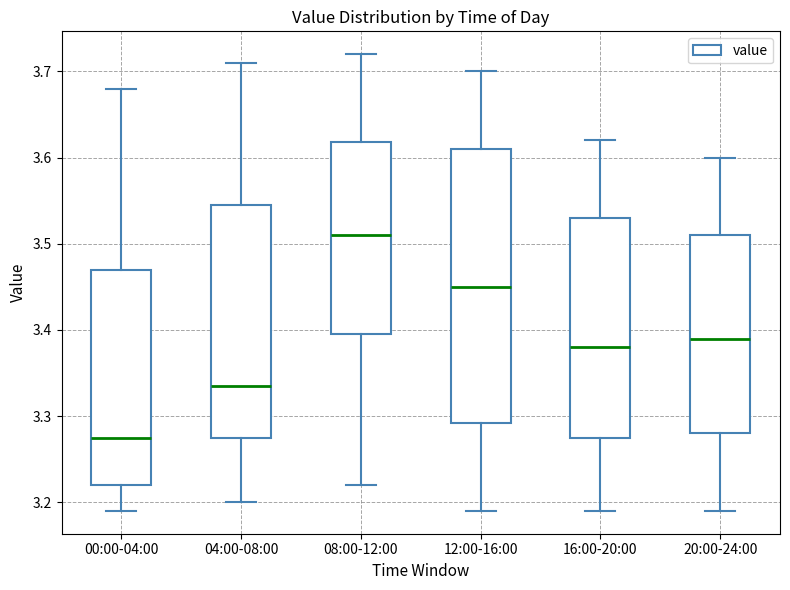

Comparing the boxes themselves (not the whiskers), which one is the tallest?

12:00-16:00